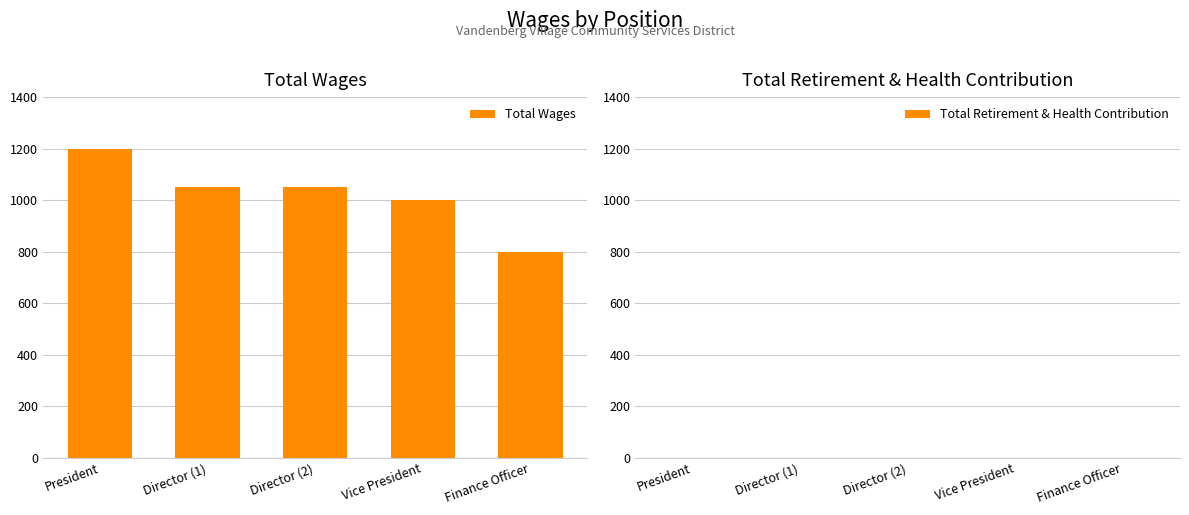

What is the change in value from President to Finance Officer?

-400